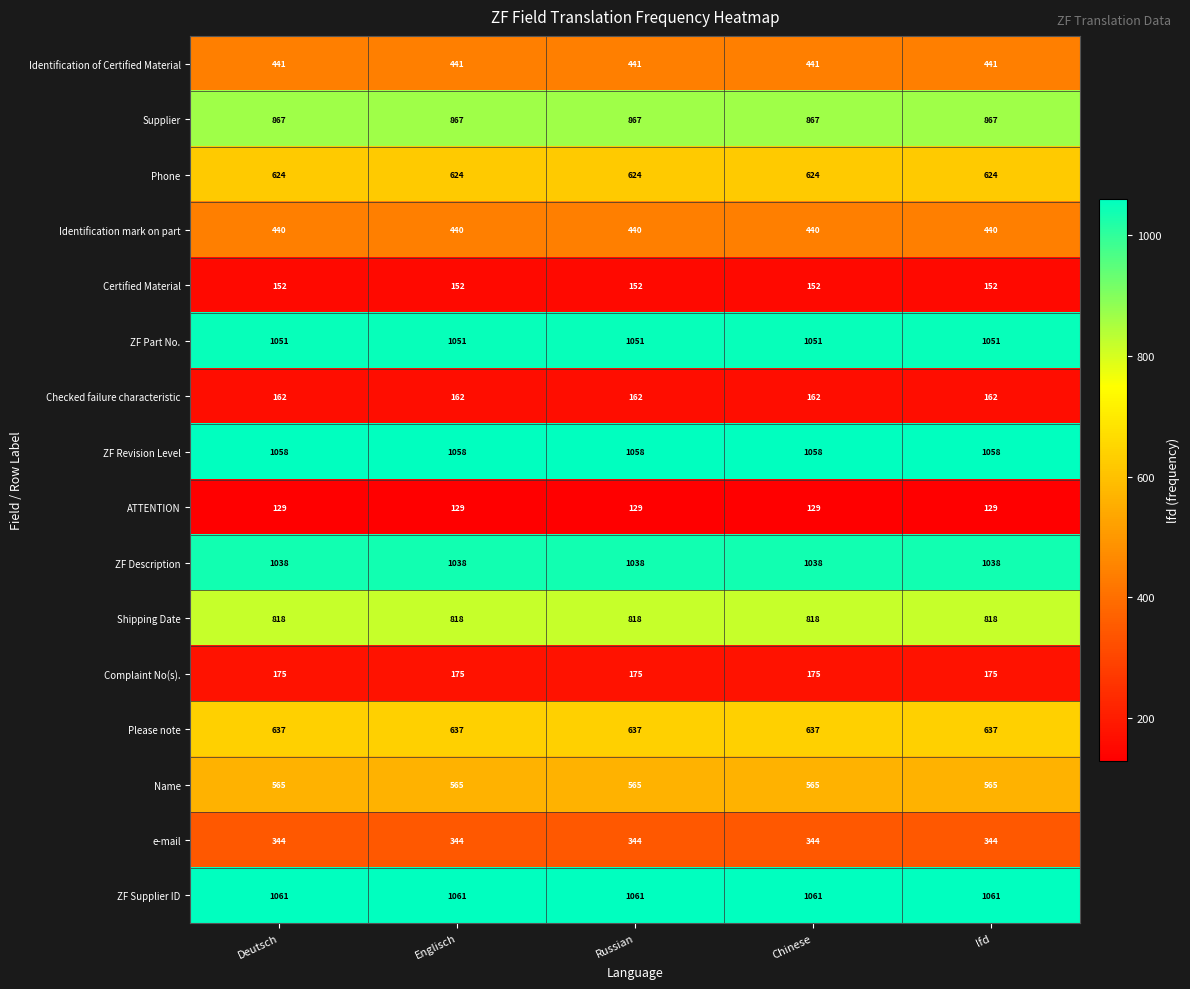

What is the average value of the ZF Description series?

1038